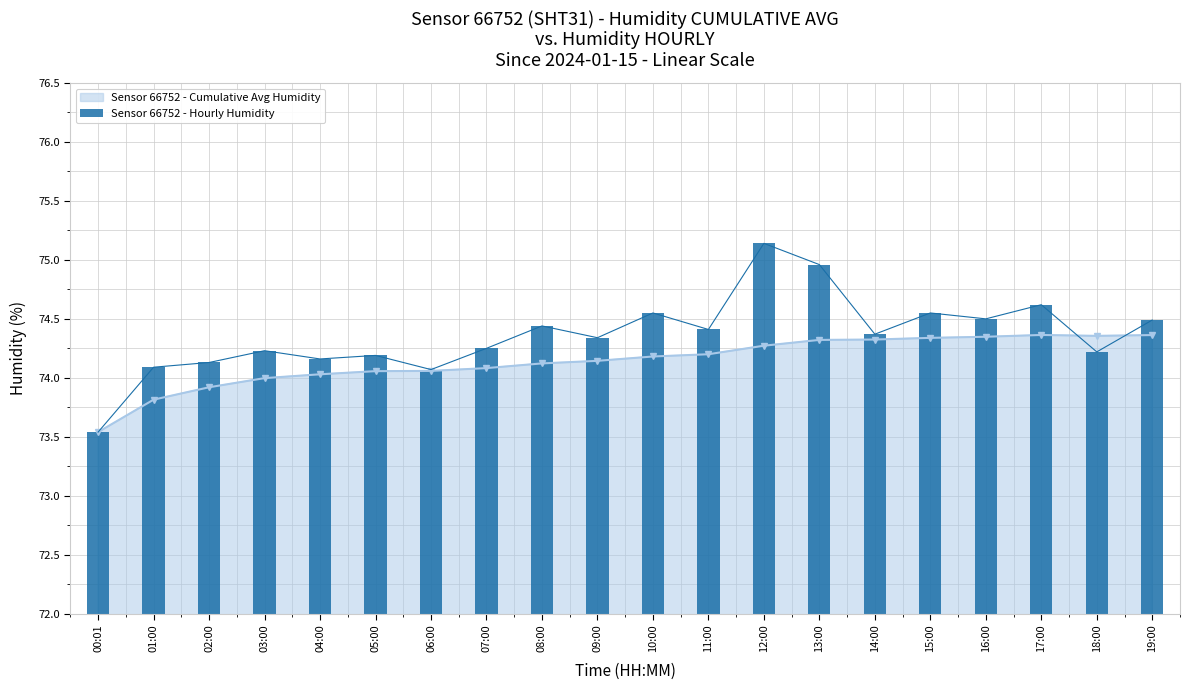

What is the minimum value for Sensor 66752 - Cumulative Avg Humidity?

73.5